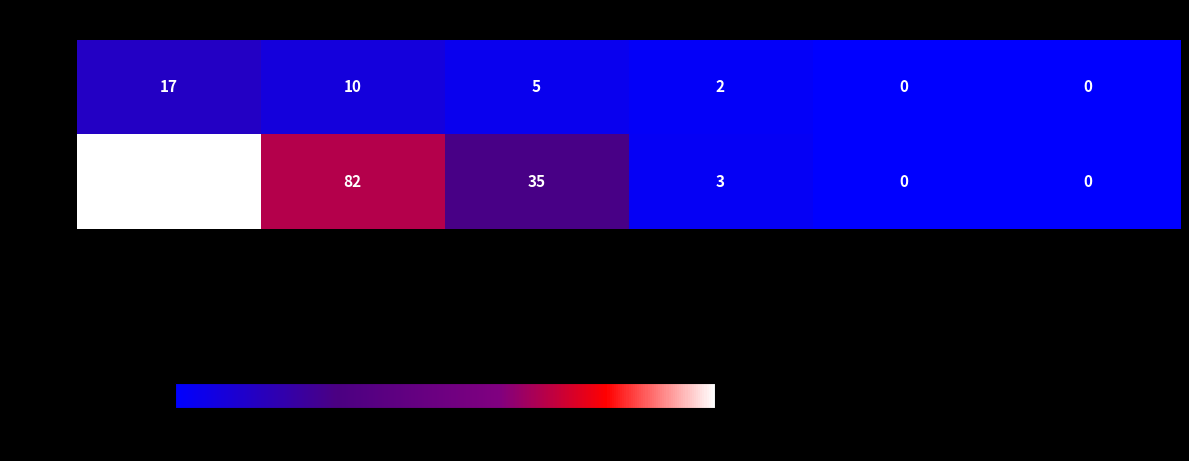

Rank the series by their maximum value, from lowest to highest.

2022, 2023